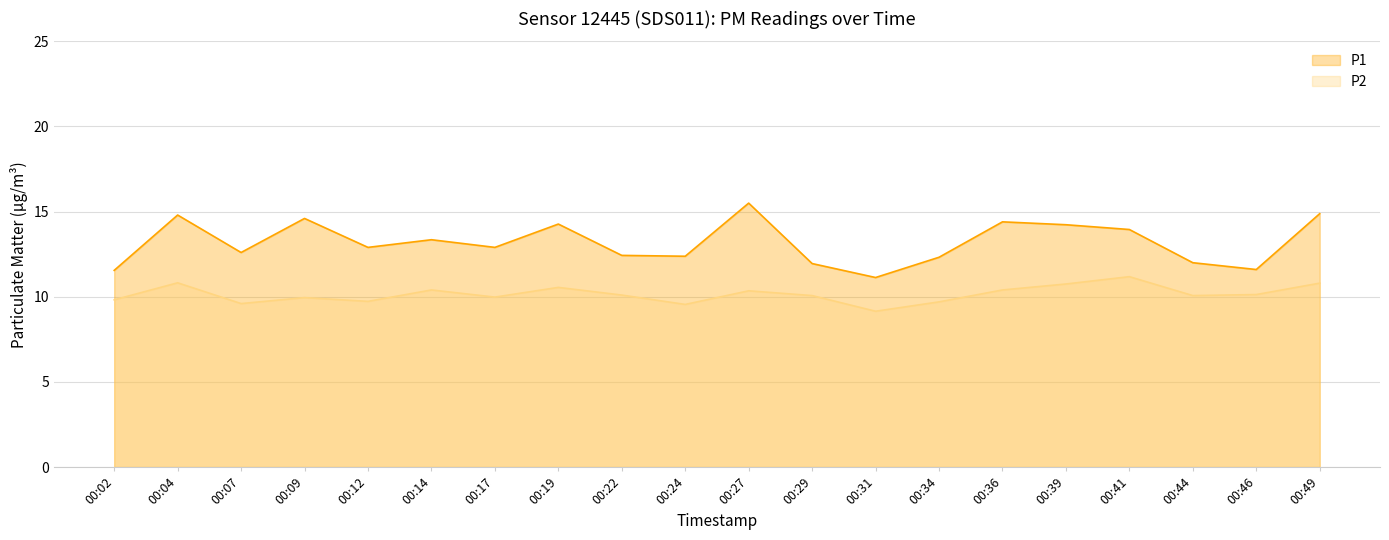

Read the P1 value at 00:24.

12.4